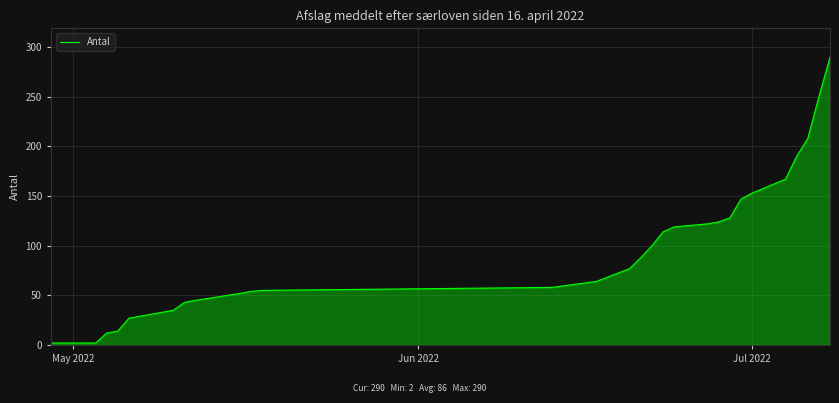

What is the minimum value shown in the chart?

2